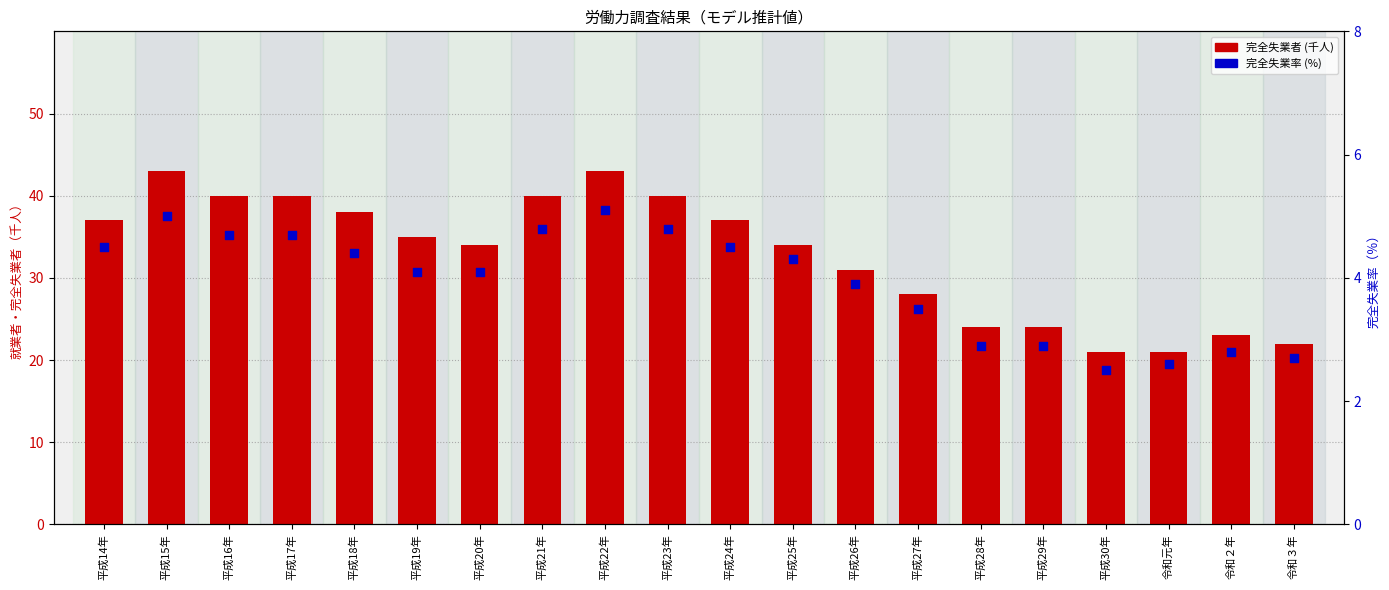

What is the total value across all series at 令和３年?

46.7